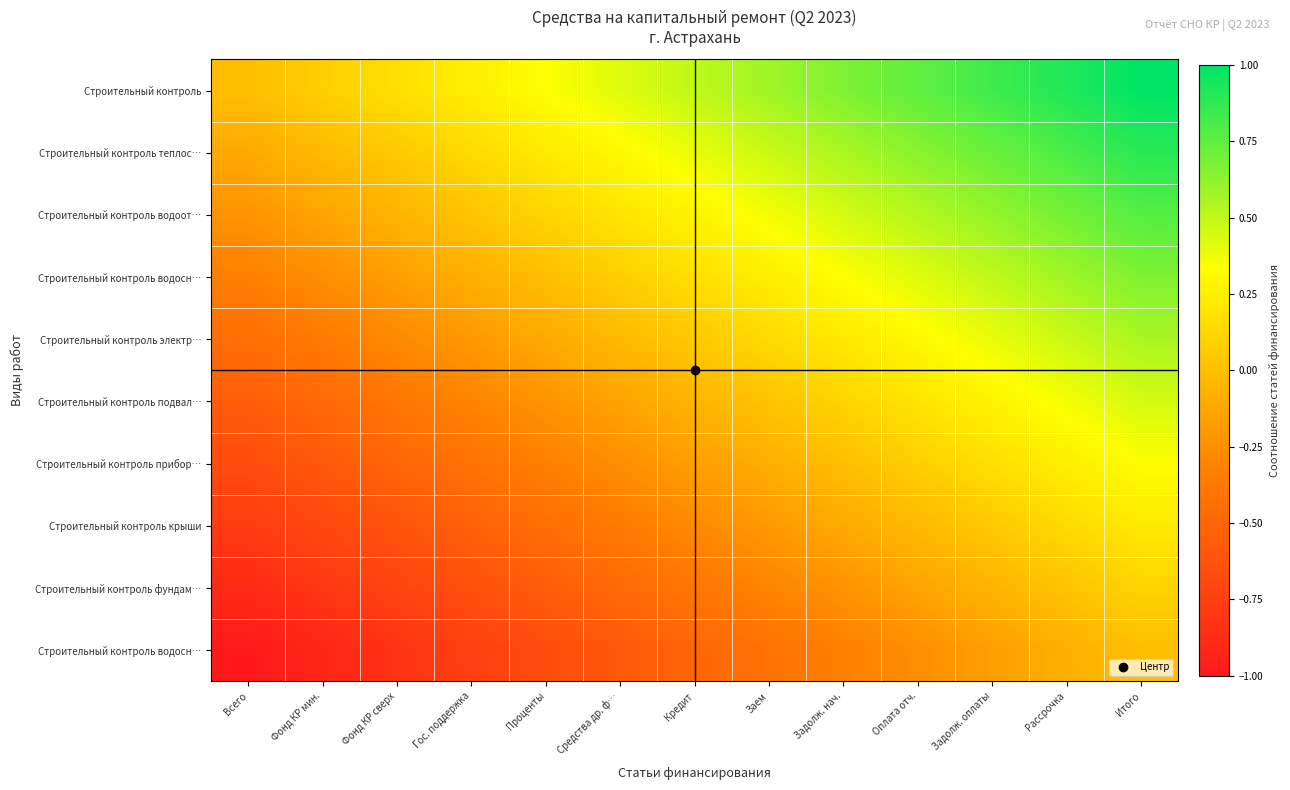

How many distinct data groups are displayed?

10